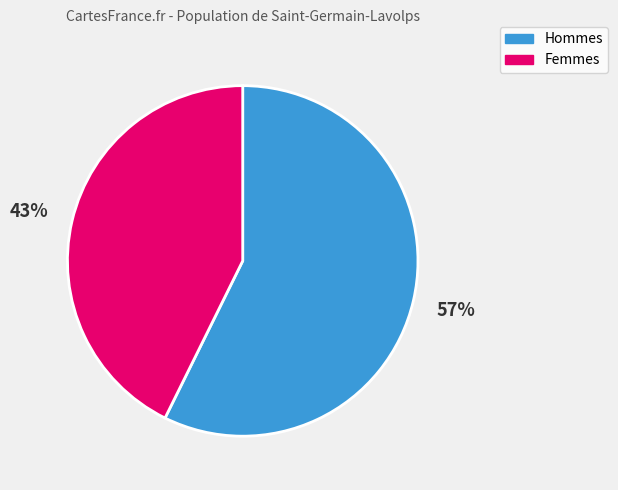

Which category has the smallest portion of the pie?

Femmes